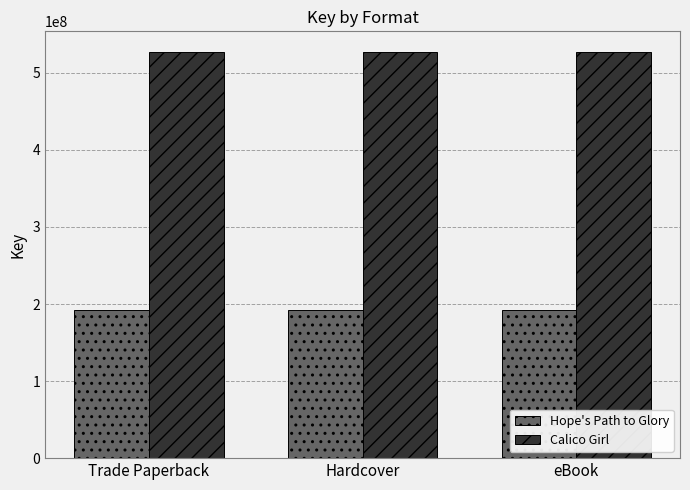

What is the approximate value of Calico Girl at Hardcover?

527523857